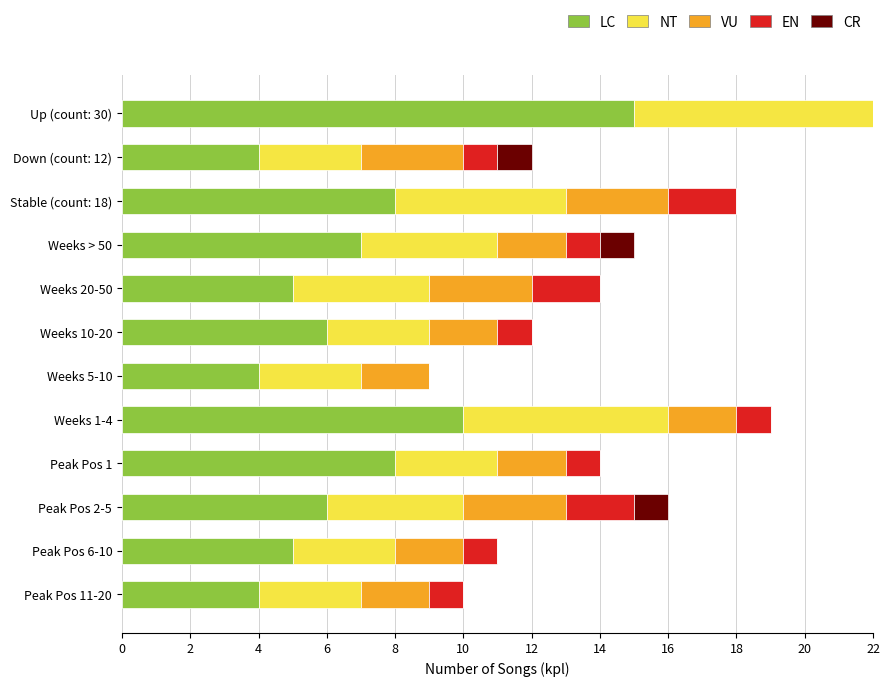

Rank the series by their maximum value, from lowest to highest.

CR, EN, VU, NT, LC